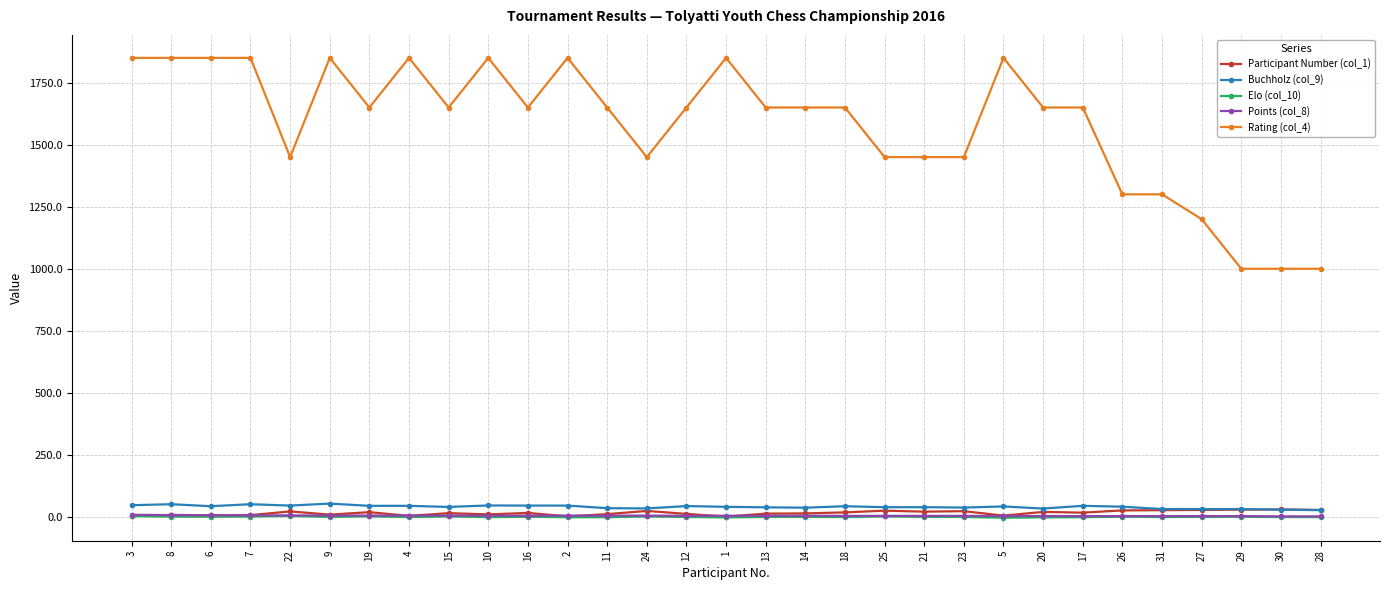

True or false: Participant Number (col_1) and Rating (col_4) cross at least once.

False